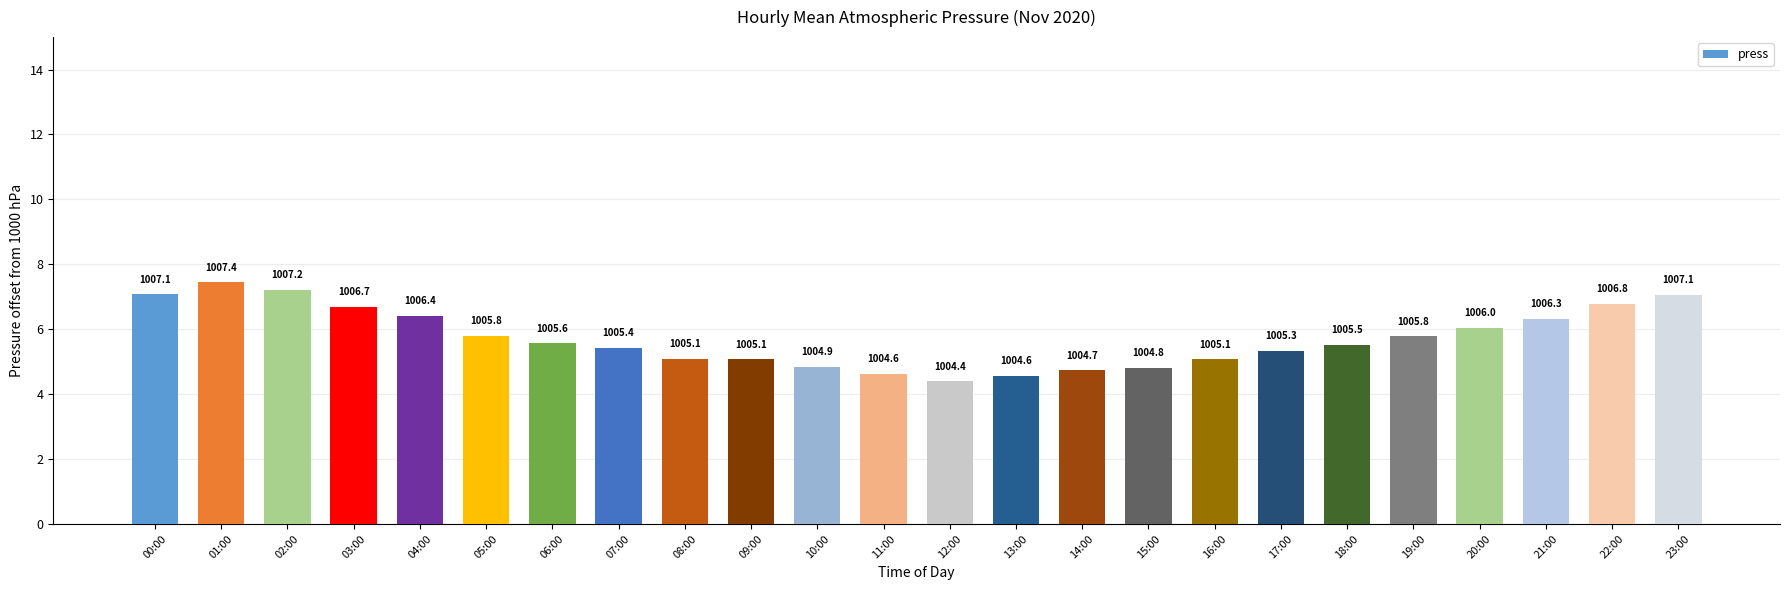

What is the value of the 14th bar from the left?

4.6